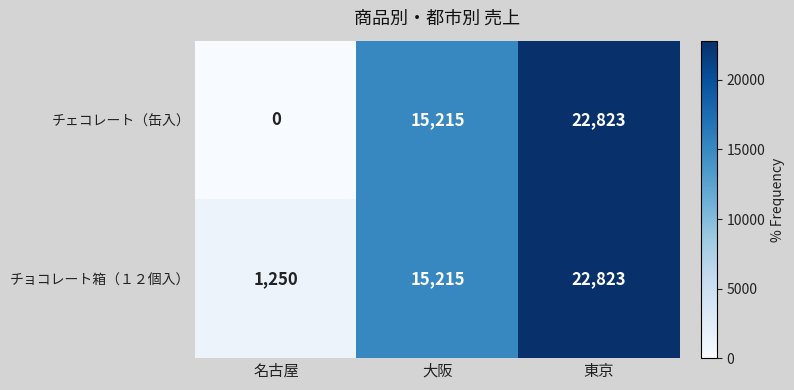

Which series has the largest range (max minus min)?

チェコレート（缶入）